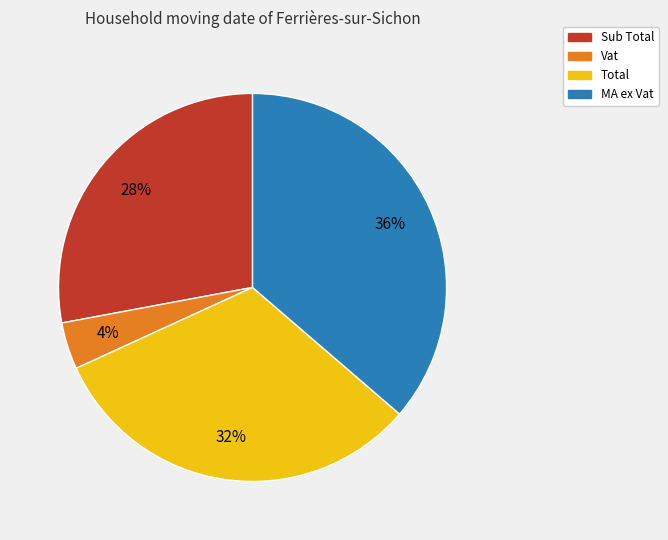

Which slice is the largest?

MA ex Vat